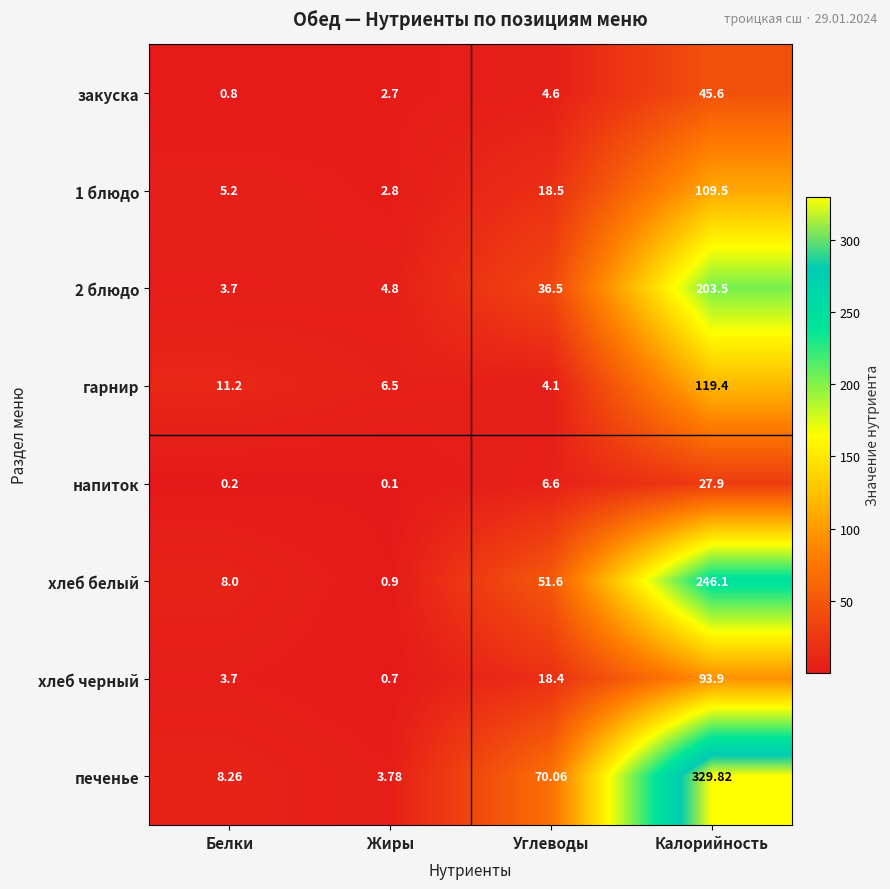

Which series has the largest range (max minus min)?

печенье